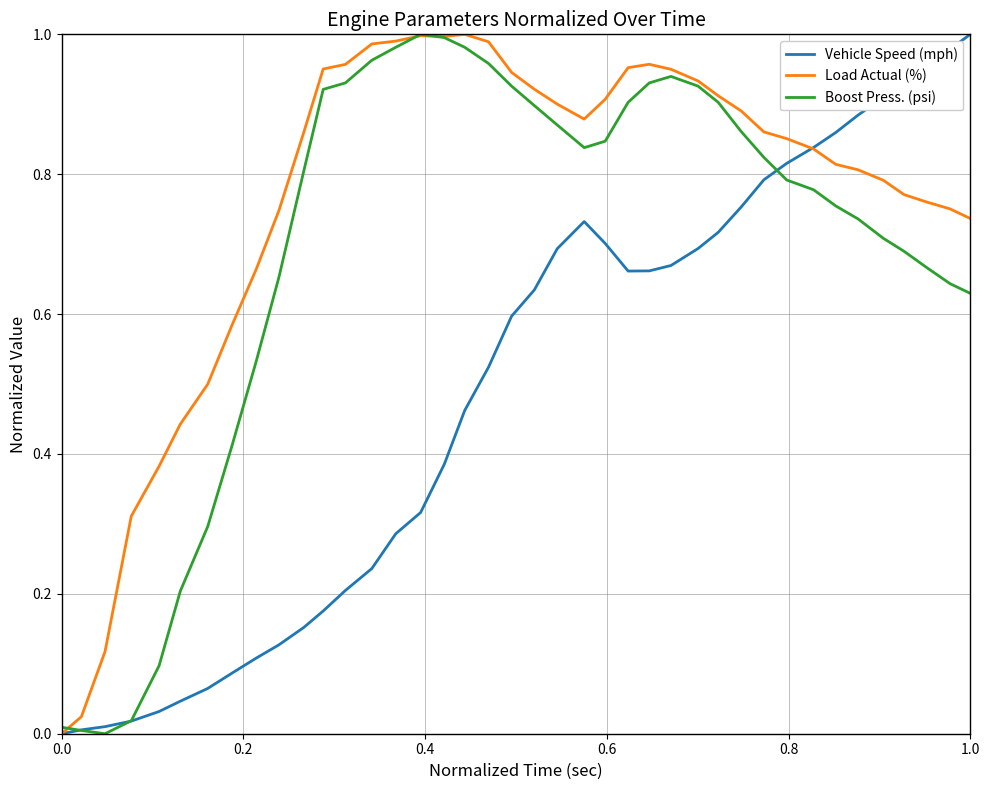

Rank the series by their average value, from highest to lowest.

Load Actual (%), Boost Press. (psi), Vehicle Speed (mph)